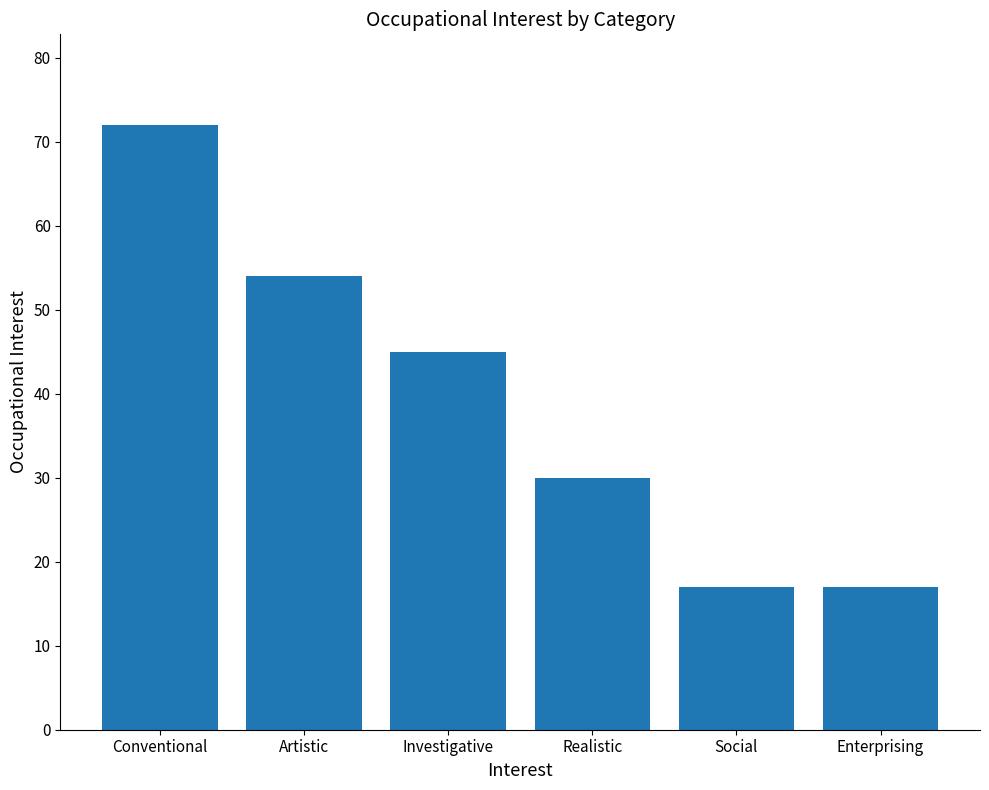

Does the chart contain stacked bars?

No